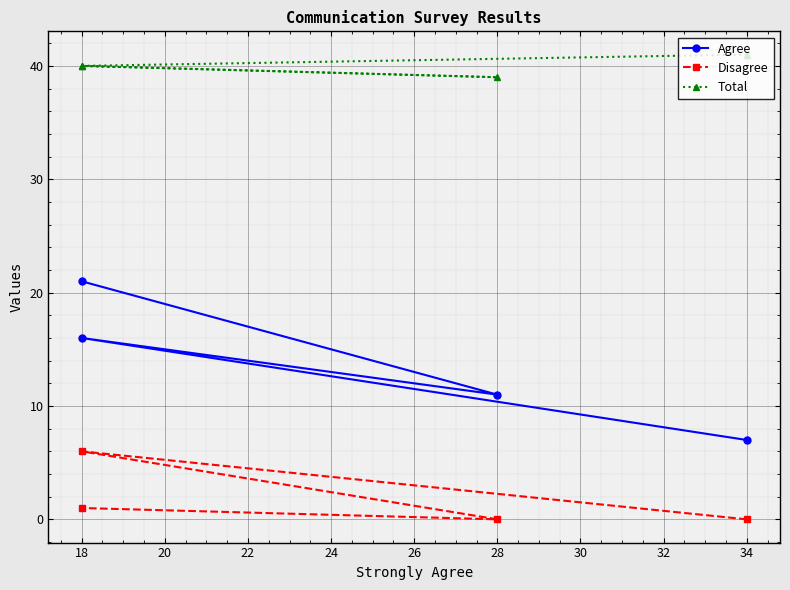

Reading left to right, list all the values displayed in this chart.

Agree: 7	16	11	21
Disagree: 0	6	0	1
Total: 41	40	39	40